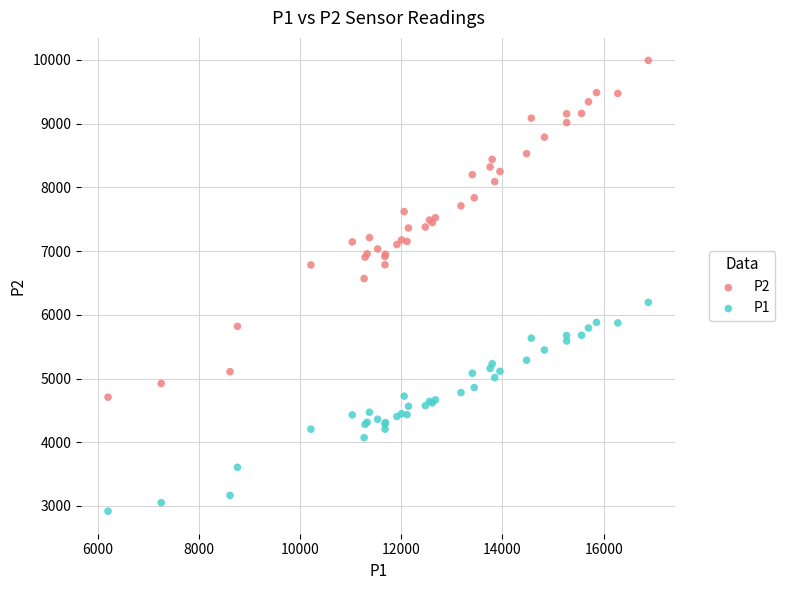

Across all series, what Y value is closest to 6454?

6568.4